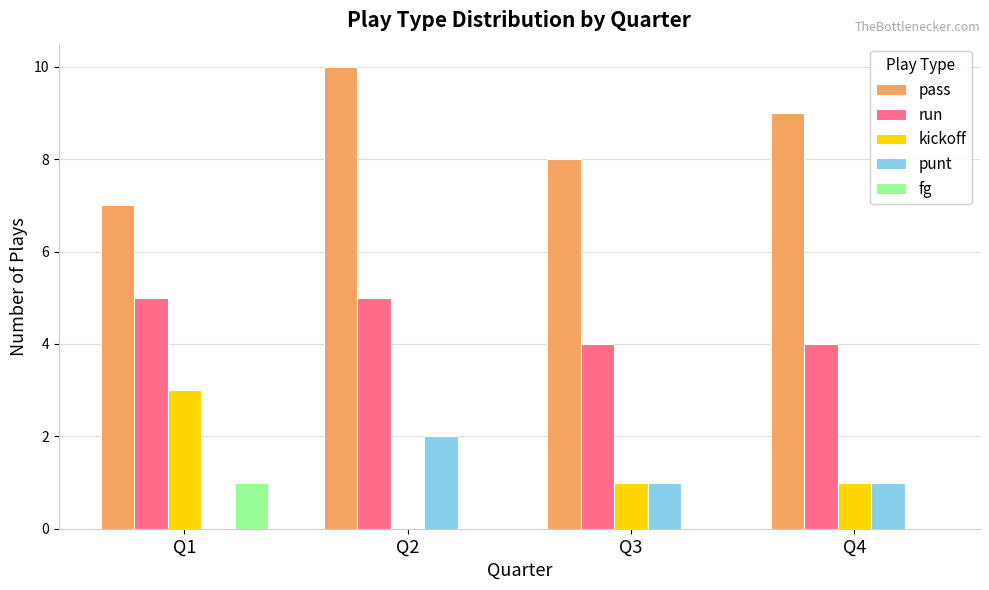

Is the value of fg at Q4 greater than the value of pass at Q2?

No